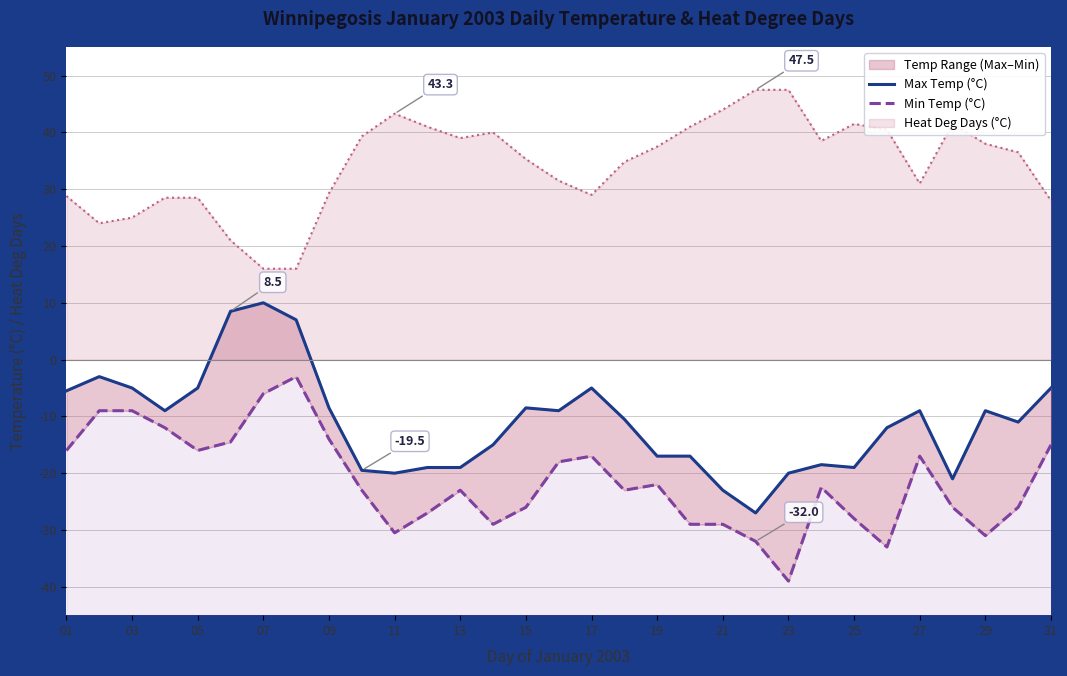

What is the difference between the second highest and second lowest values in the Min Temp (°C) series?

27.0